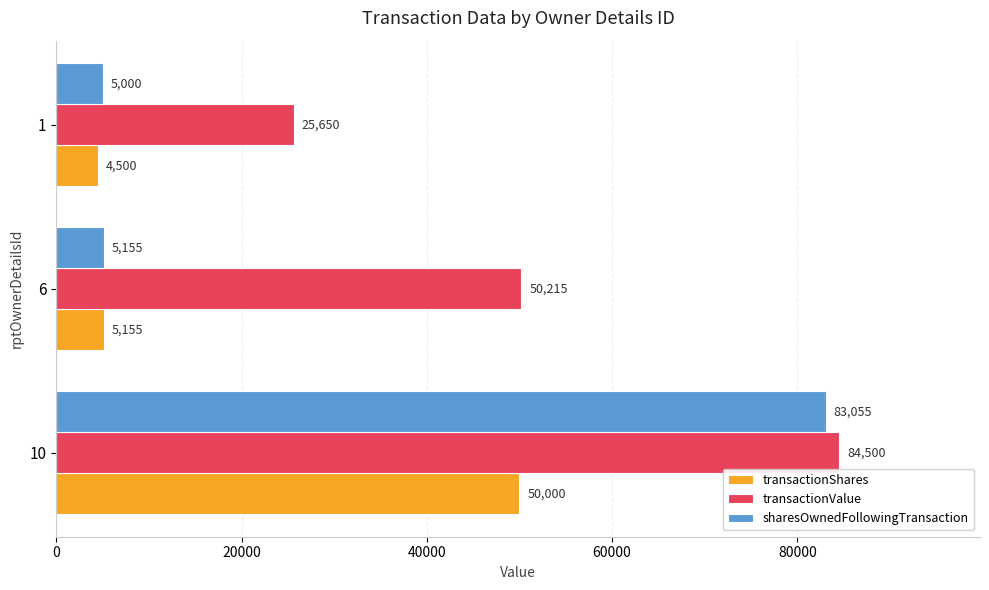

Rank the series by their average value, from lowest to highest.

transactionShares, sharesOwnedFollowingTransaction, transactionValue